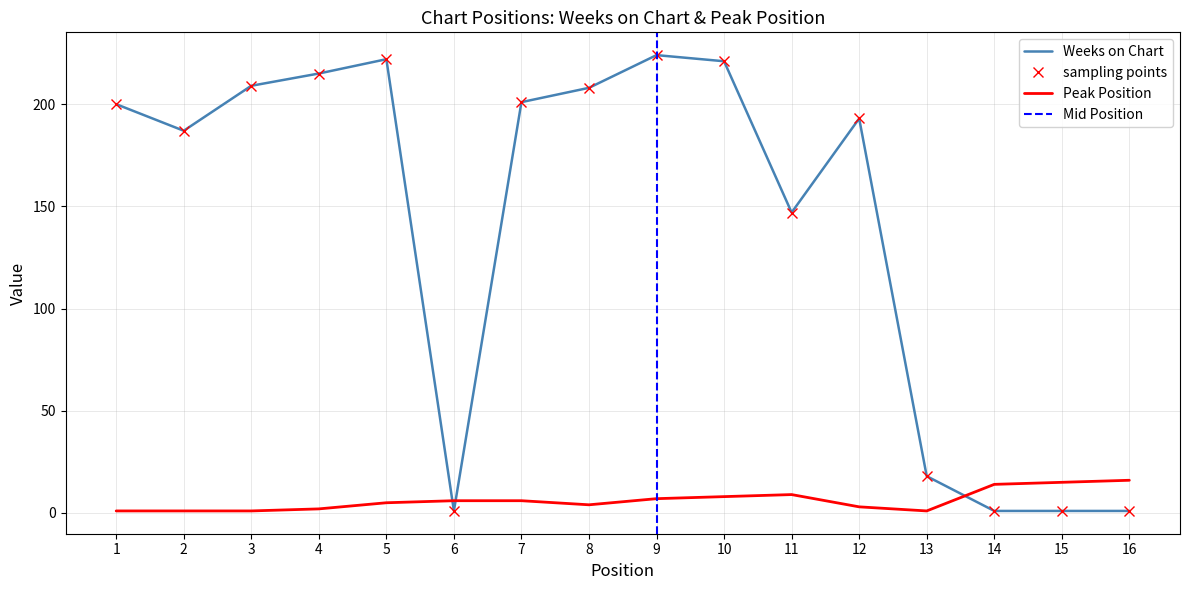

The value of Peak Position at 15 is 15. True or false?

True